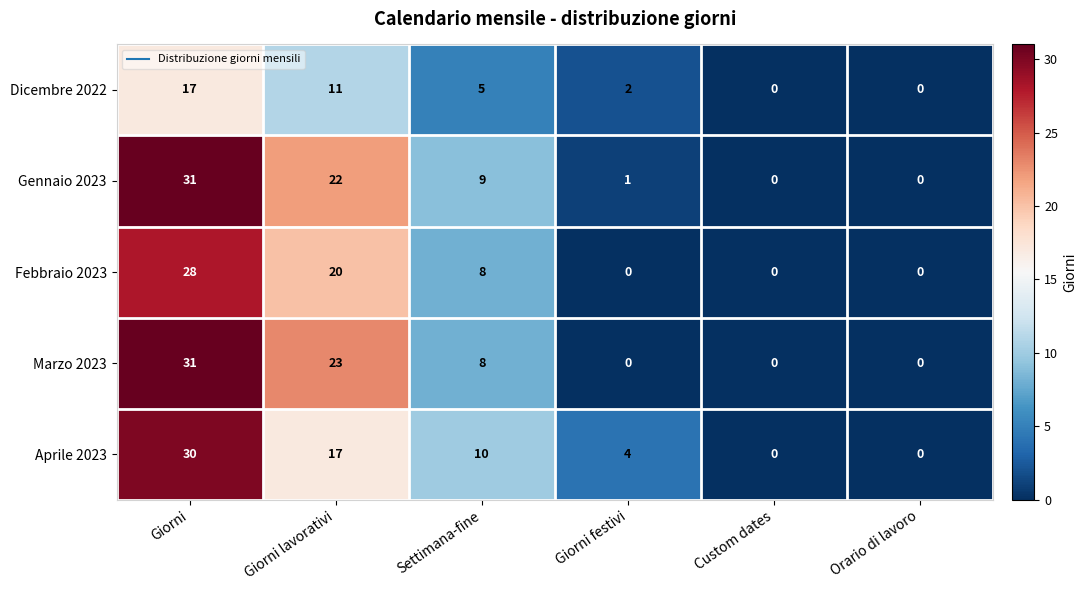

At how many categories does at least one series exceed 17?

2